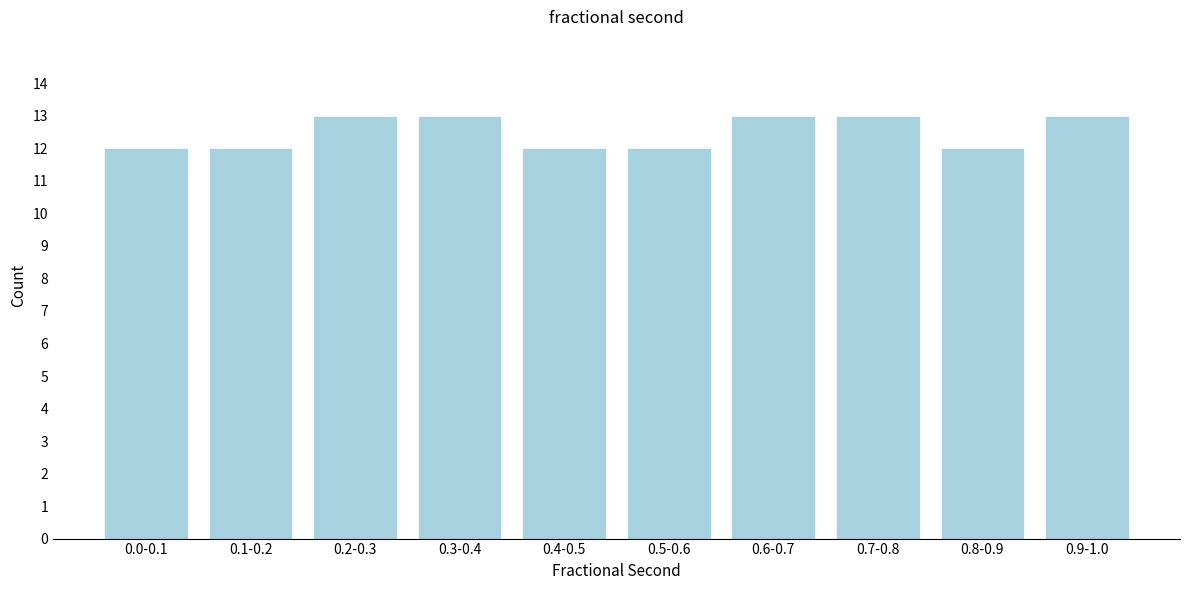

Reading right to left, what are all the values shown in this chart?

13	12	13	13	12	12	13	13	12	12